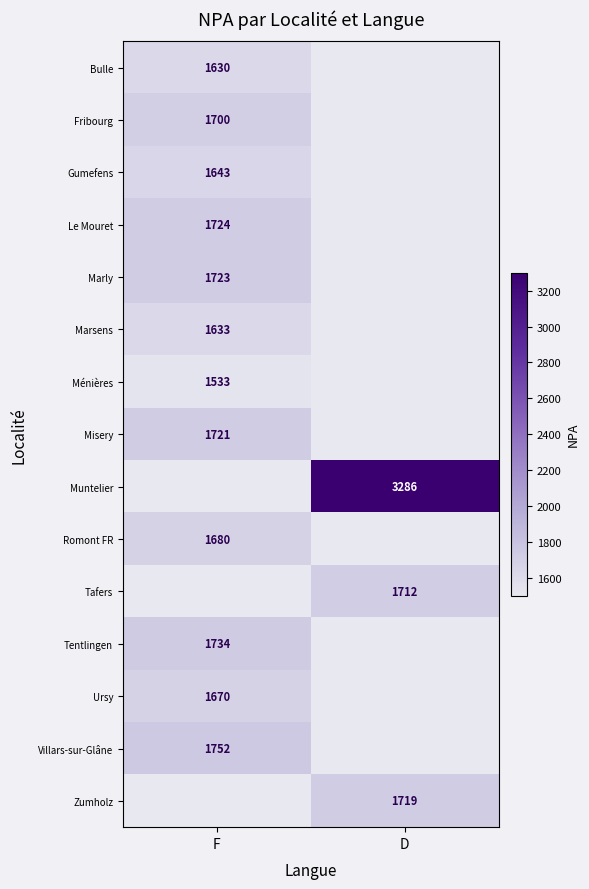

At how many categories does at least one series exceed 2085?

1